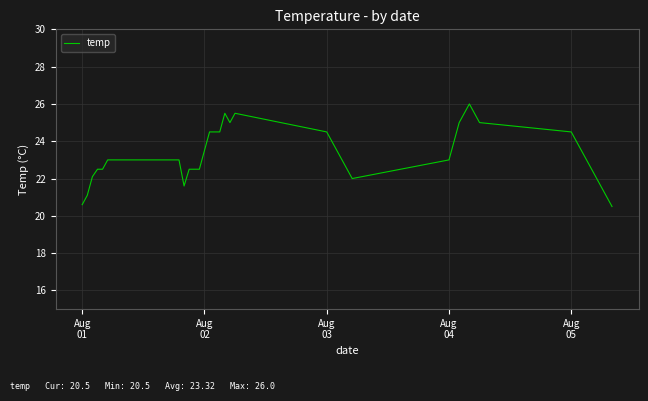

What is the difference between the maximum and minimum values?

5.5